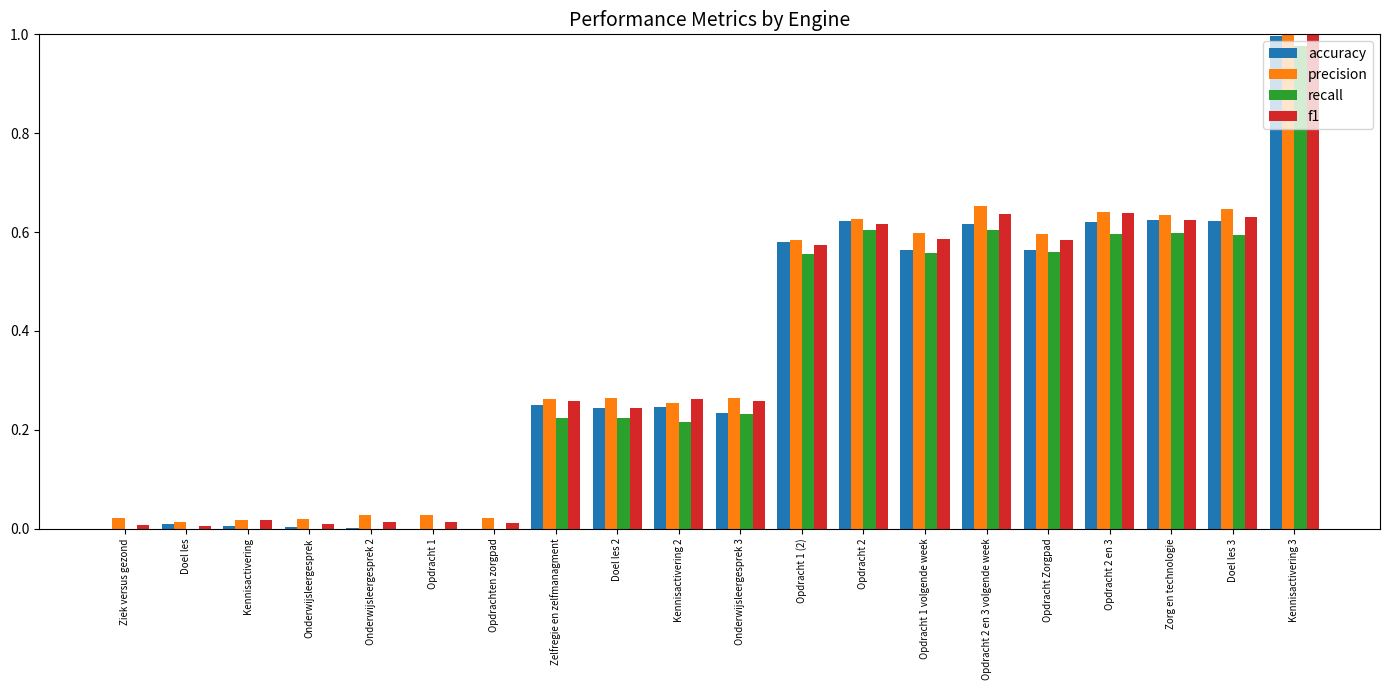

Which label corresponds to the largest value in the chart?

Kennisactivering 3